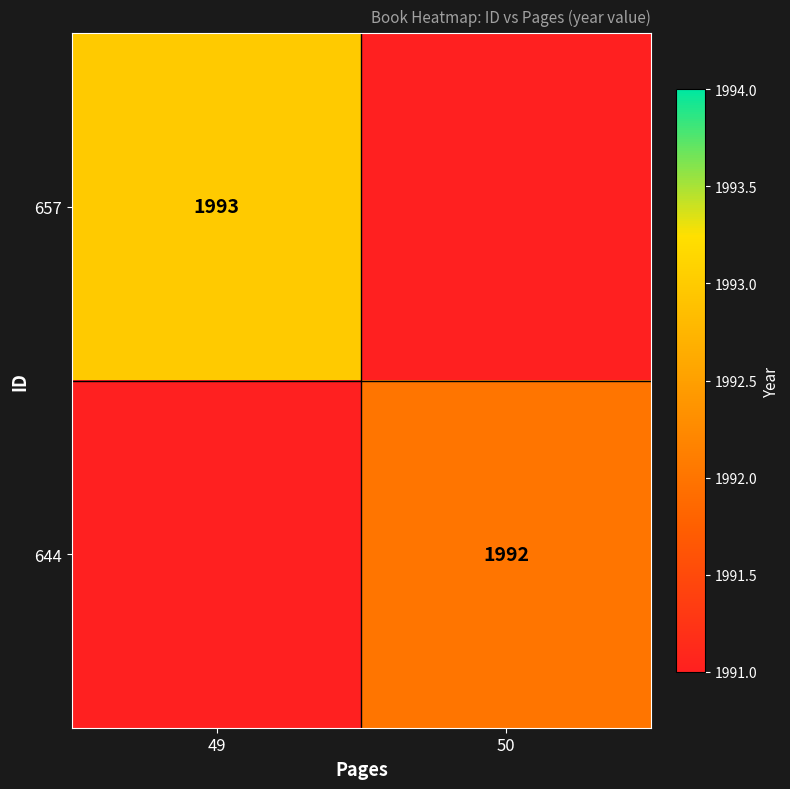

Is it true that 657 equals 3099 at 49?

False